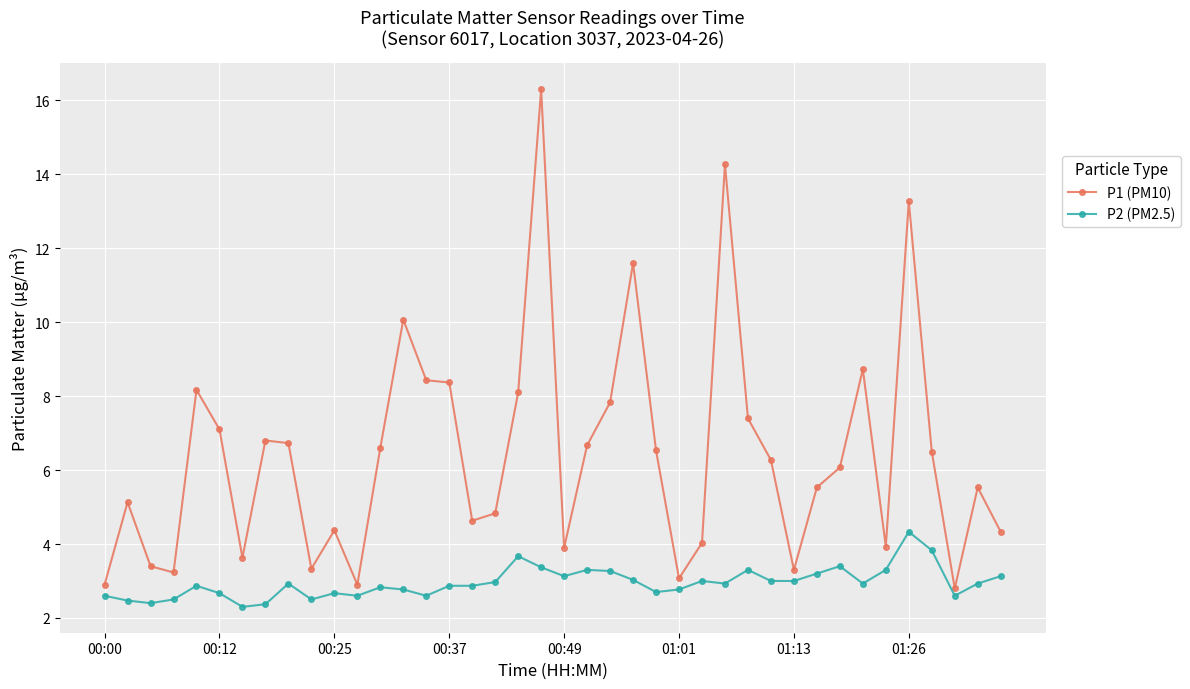

Rank the series by their average value, from lowest to highest.

P2 (PM2.5), P1 (PM10)